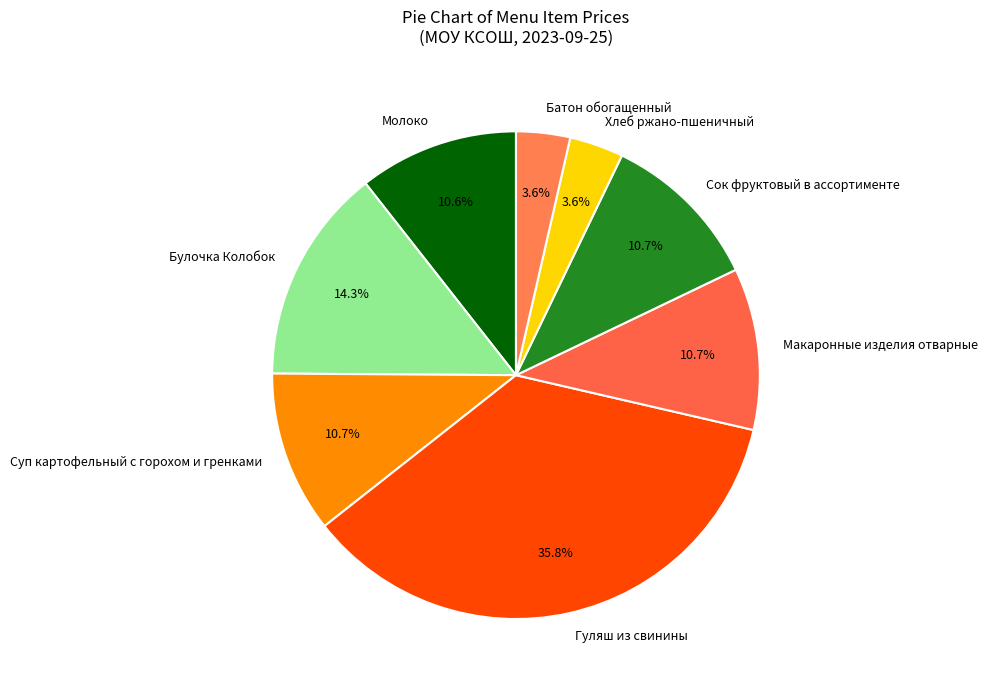

Does Макаронные изделия отварные account for over 50% of the chart?

No